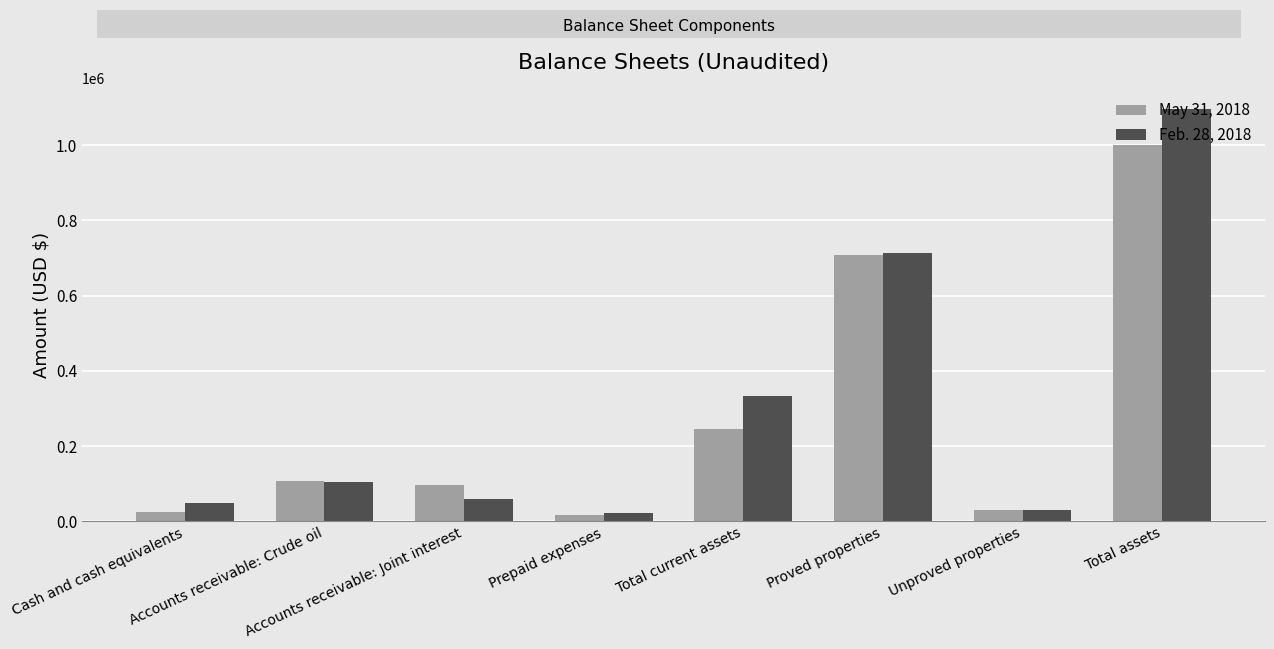

Which label corresponds to the largest value in the chart?

Total assets